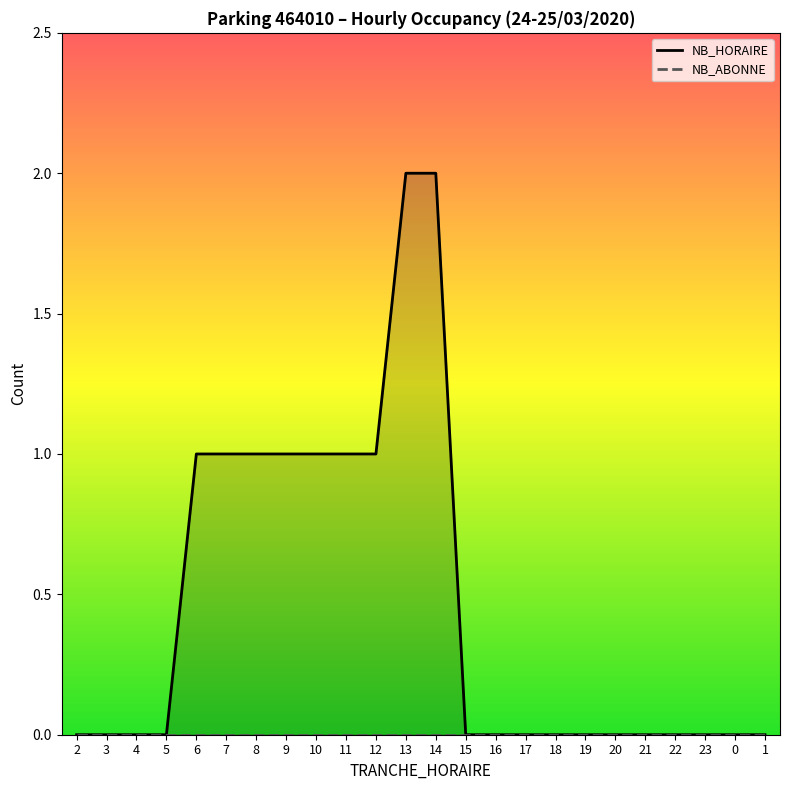

What are all the series names shown in the legend?

NB_HORAIRE, NB_ABONNE